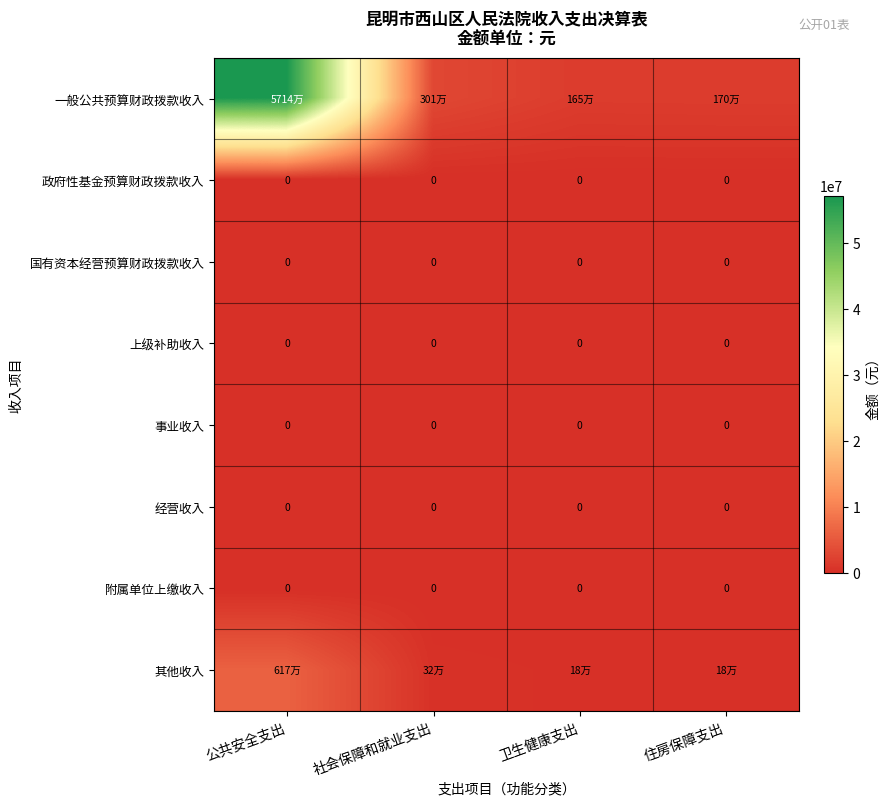

The value of 其他收入 at 住房保障支出 is 305714.8. True or false?

False